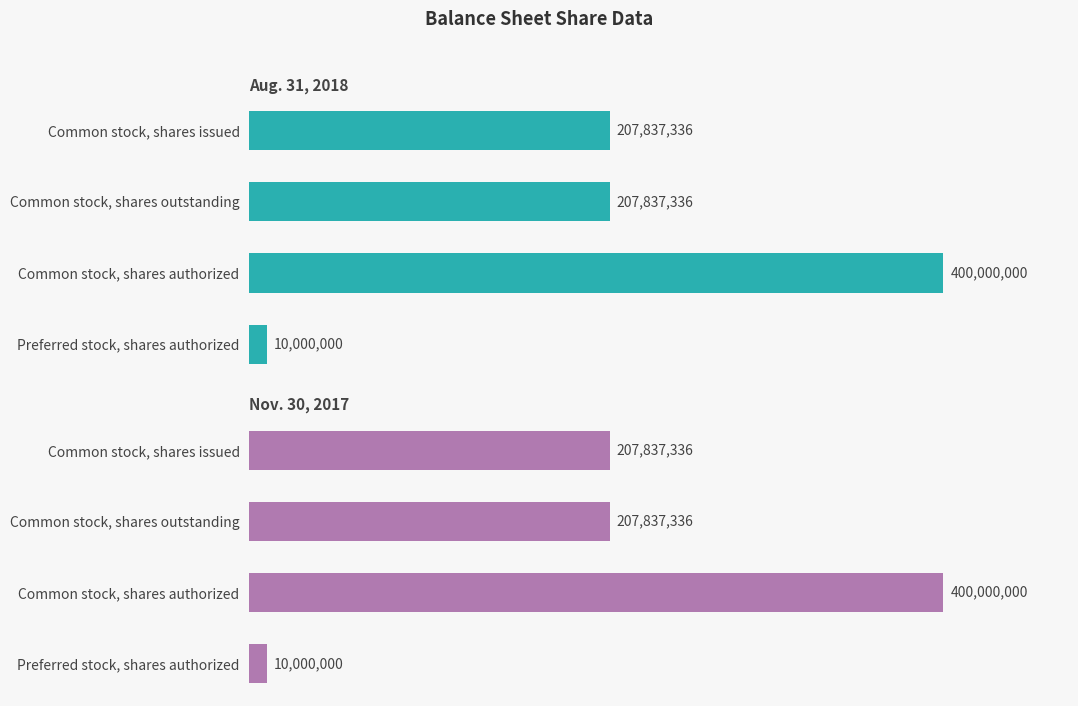

Which series changed the most between Common stock, shares issued and Preferred stock, shares authorized?

Aug. 31, 2018